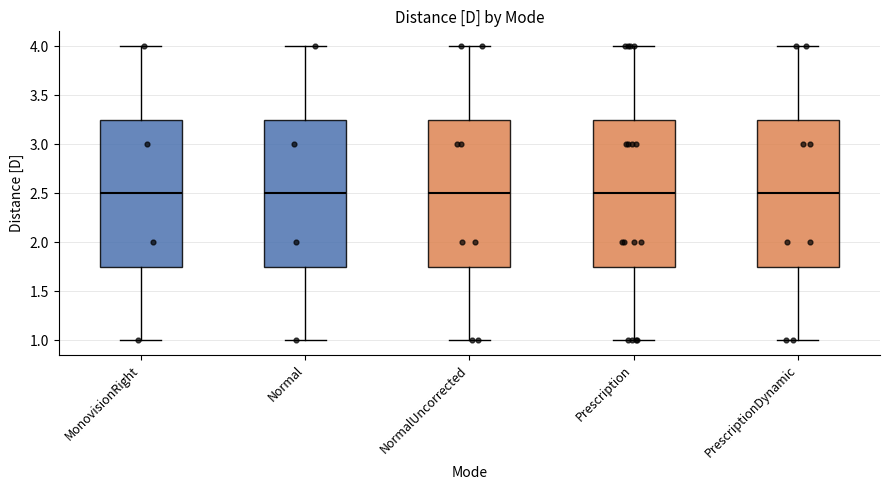

Where is the lower edge of the box for MonovisionRight on the y-axis? The values are not printed on the chart, so give them approximately, as read against the axis.

1.75